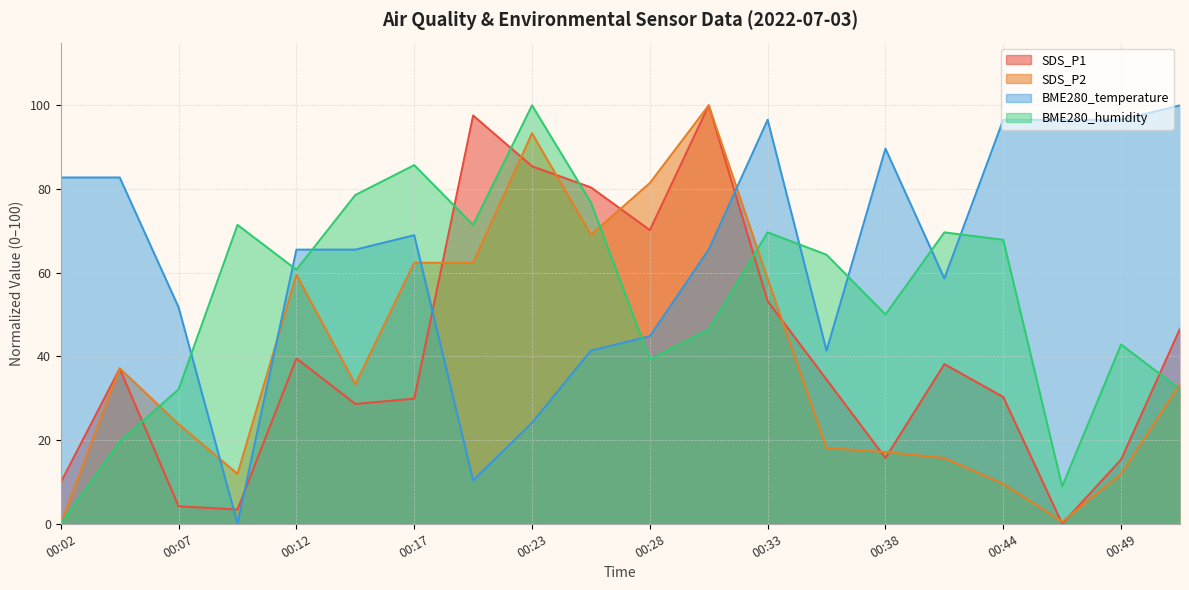

True or false: BME280_humidity has more than 1 points higher than both neighbors.

True